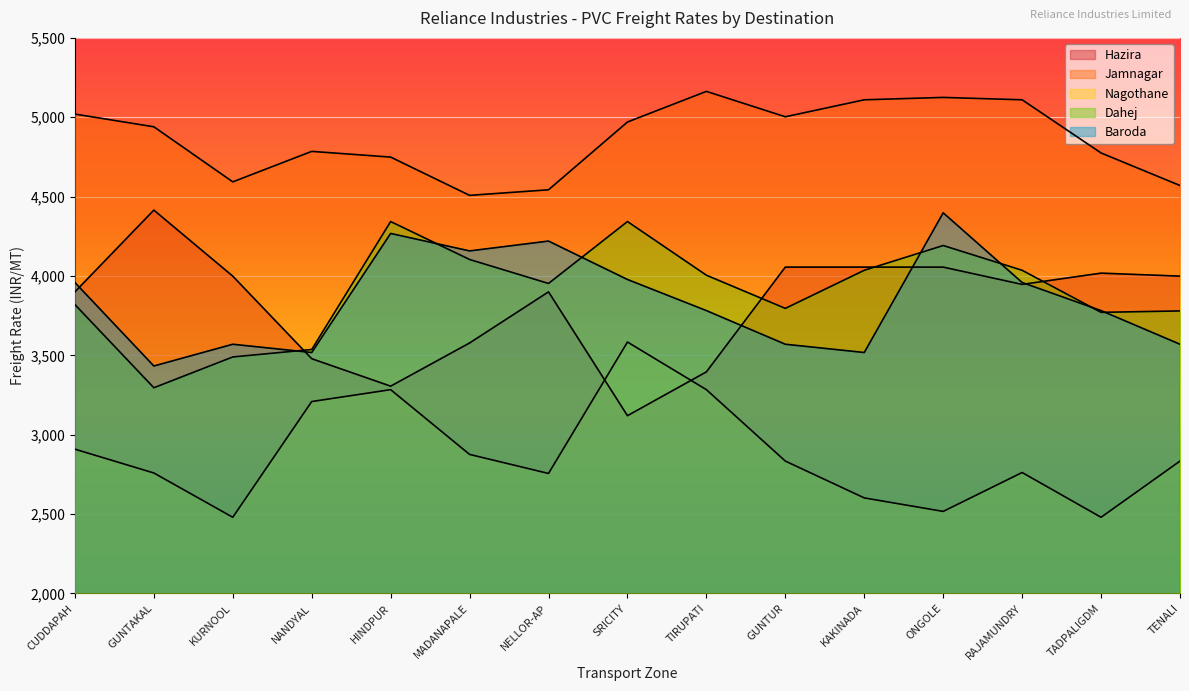

Where does the Baroda series first go above 3782?

CUDDAPAH